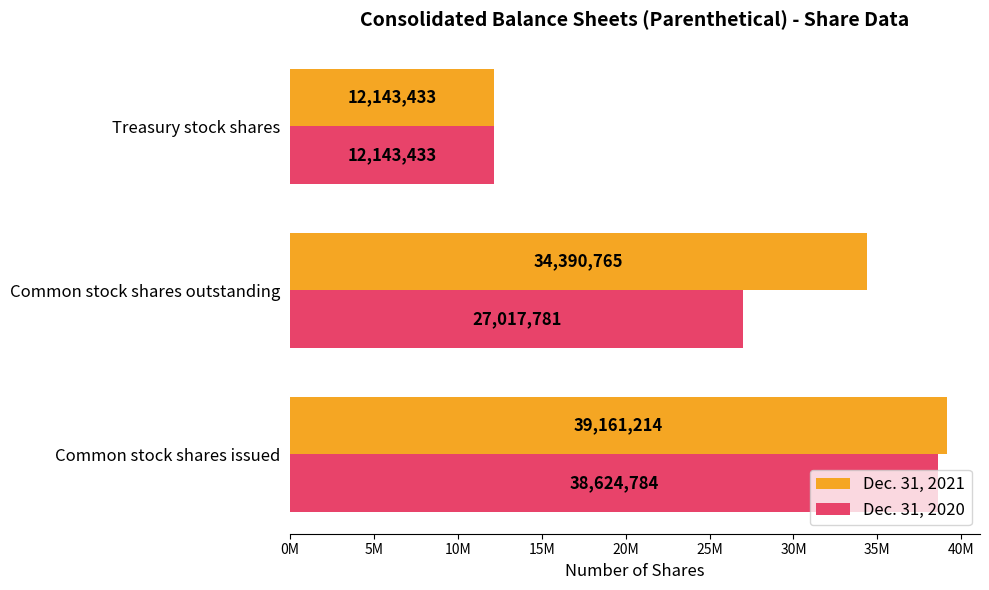

Reading left to right, extract all data points from this chart.

Dec. 31, 2021: 39161214	34390765	12143433
Dec. 31, 2020: 38624784	27017781	12143433